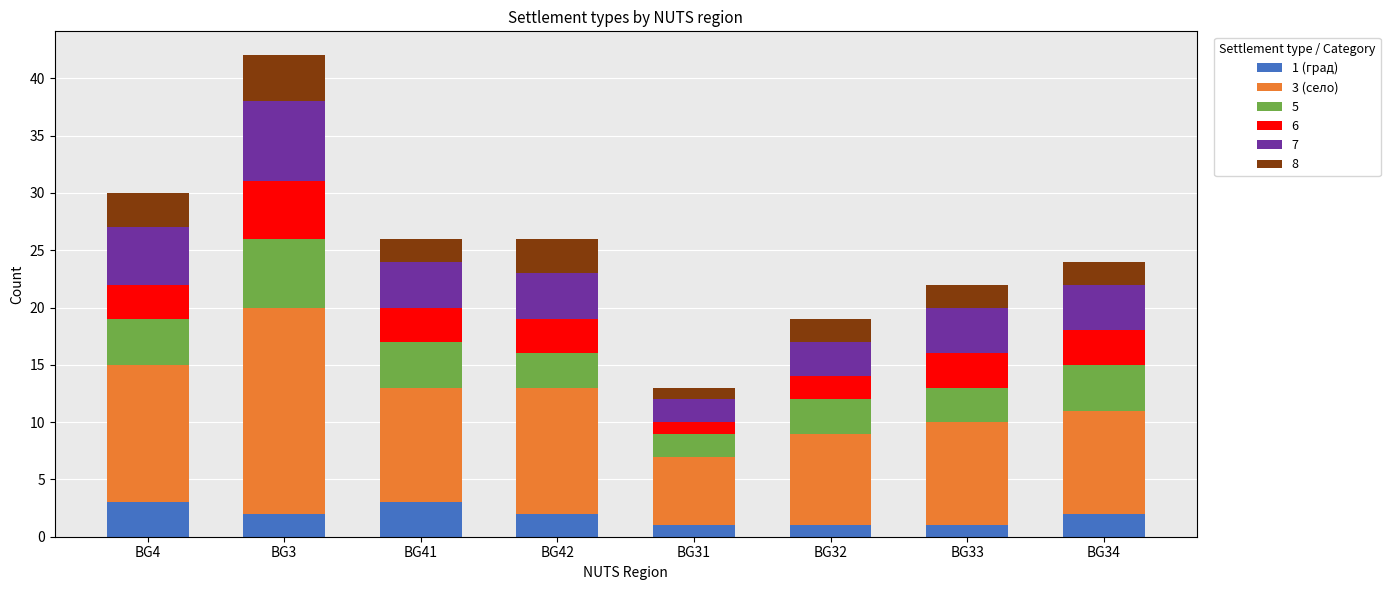

The value of 1 (град) at BG32 is 1. True or false?

True